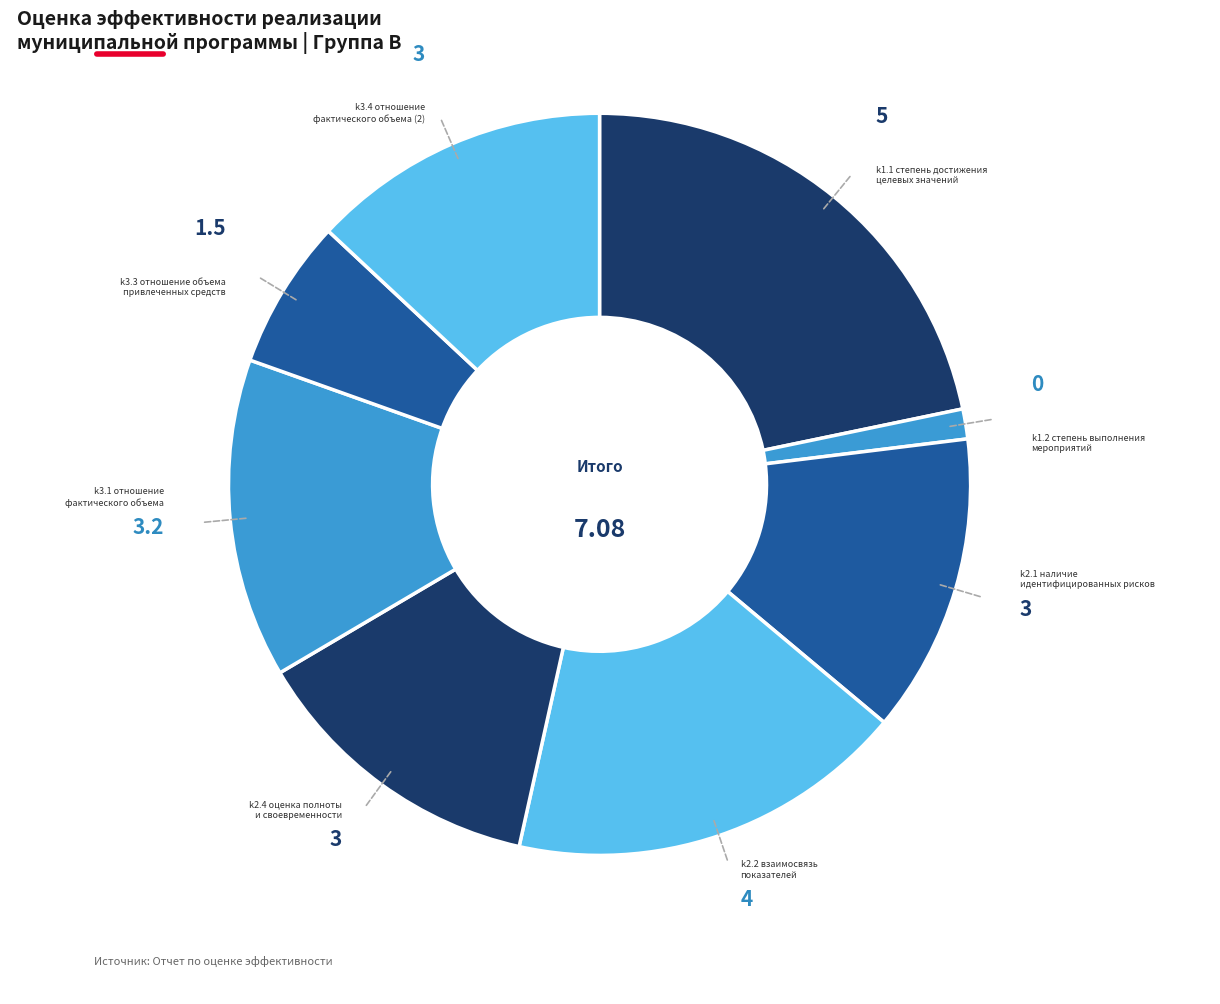

Count the number of slices in the pie.

8